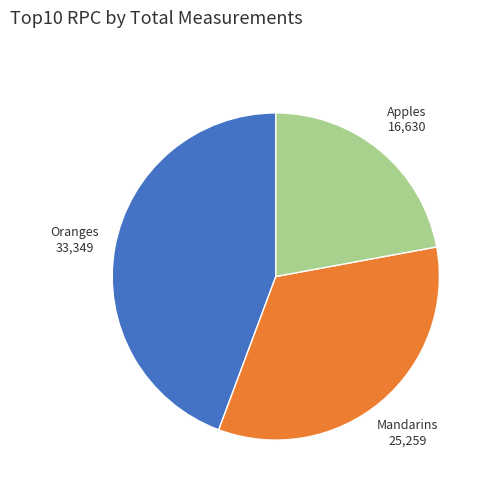

How many slices are in this pie chart?

3